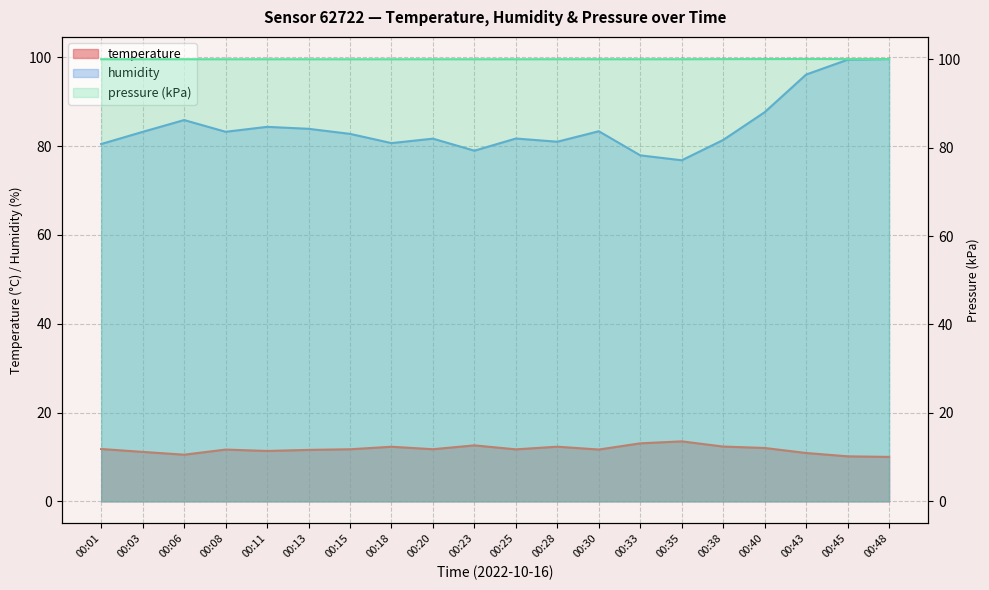

Which series has the widest spread of values?

humidity